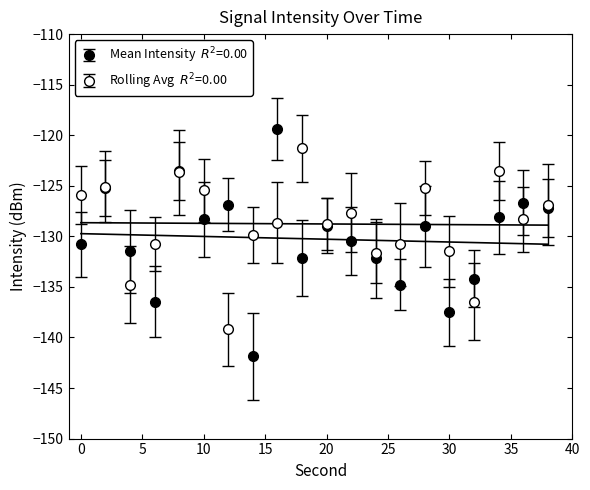

Rank the categories by Rolling Avg Intensity (dBm) value from highest to lowest.

18, 34, 8, 2, 28, 10, 0, 38, 22, 36, 16, 20, 14, 6, 26, 30, 24, 4, 32, 12